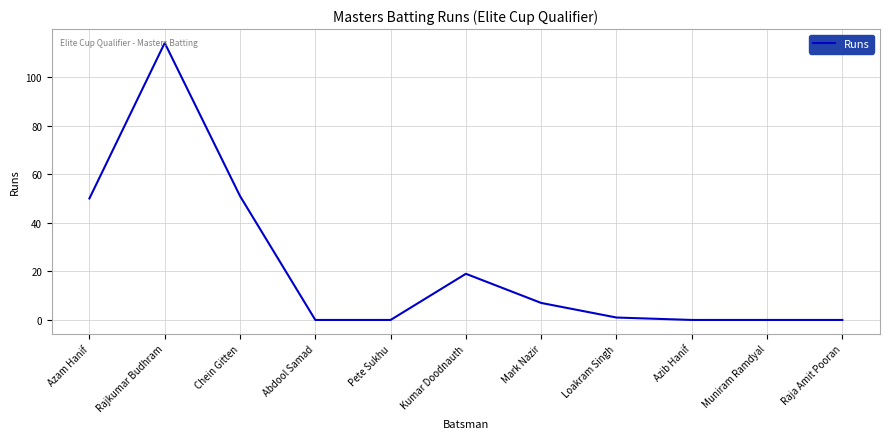

What is the difference between the maximum and minimum values?

114